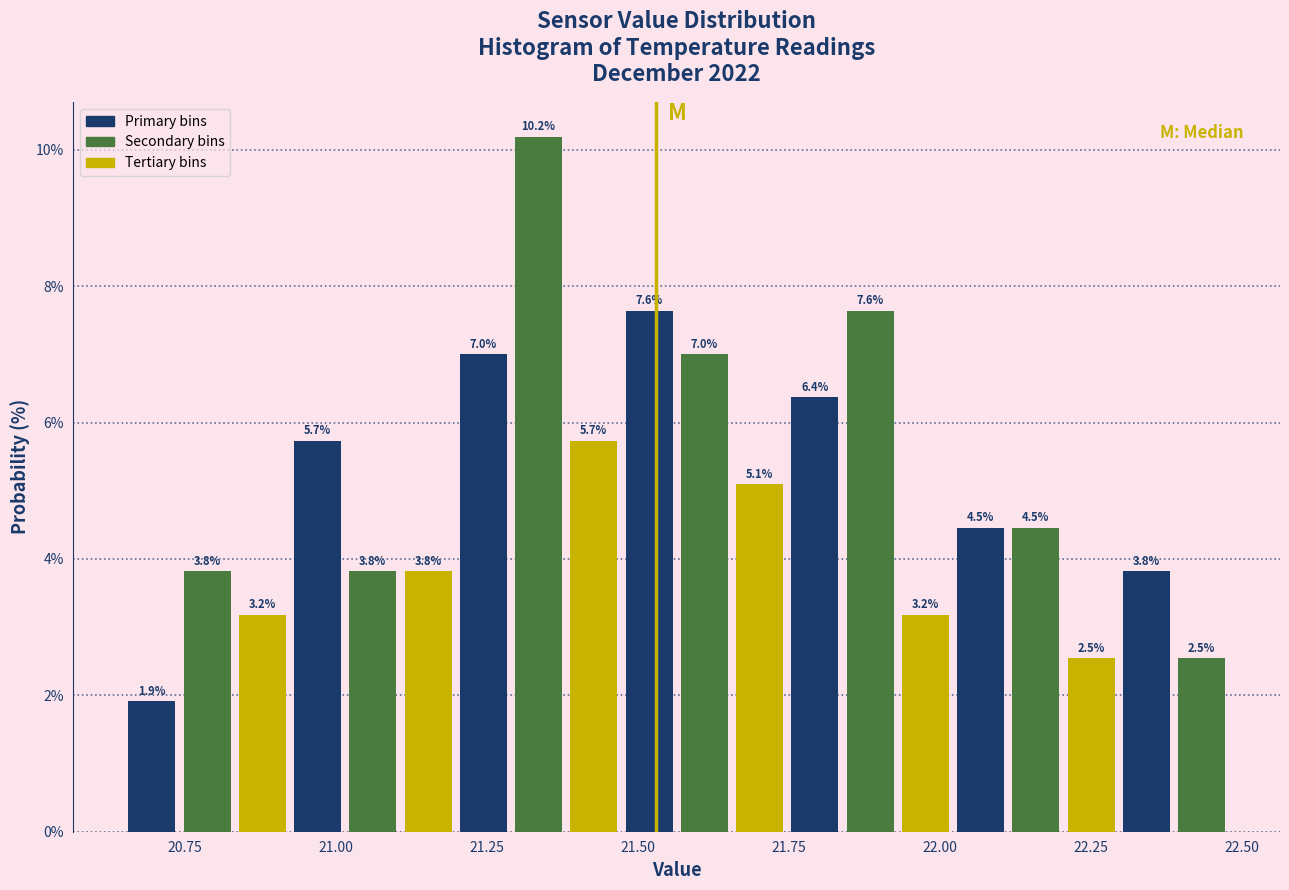

Around what value on the x-axis is the tallest bar? Give the approximate position of its centre, as read against the axis.

21.35